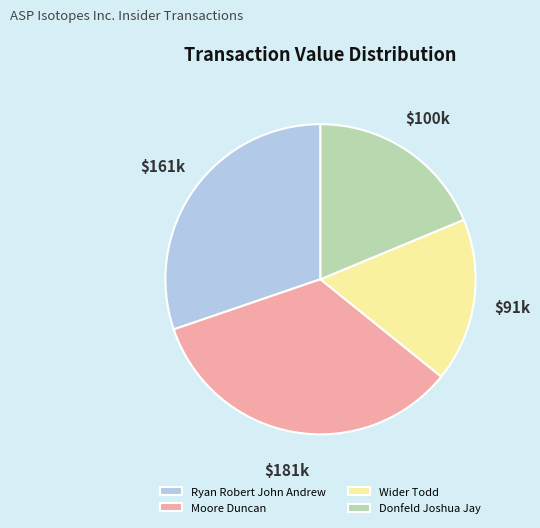

Is there a majority slice in this chart?

No